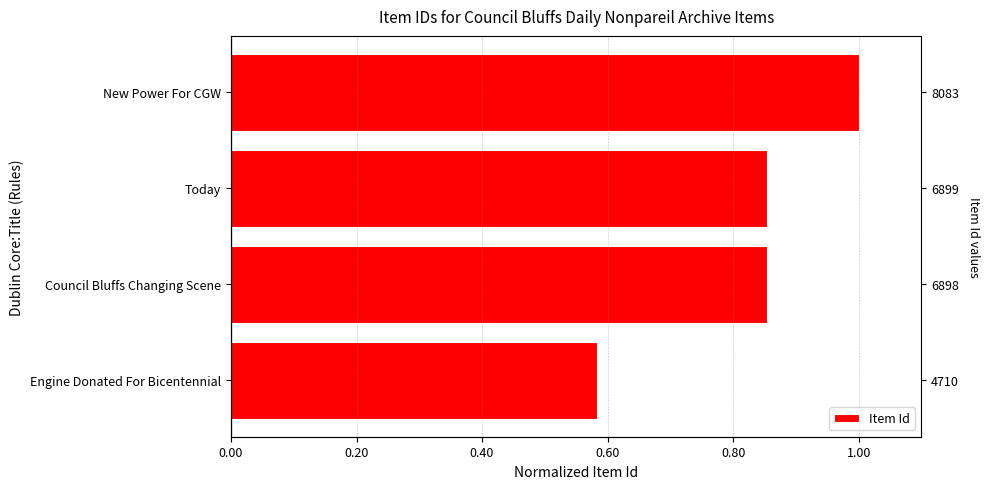

Which has a higher value, Today or Council Bluffs Changing Scene?

Today